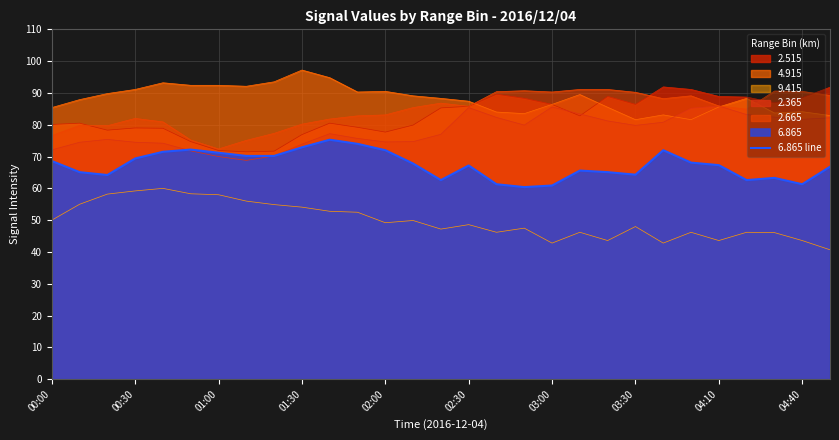

How many interior local valleys (lower than both neighbors) does the data have?

6